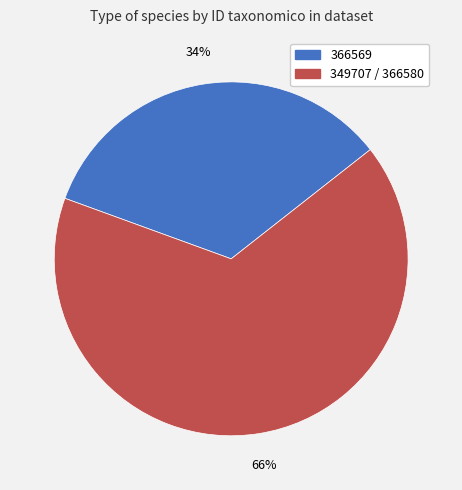

How many slices are in this pie chart?

2